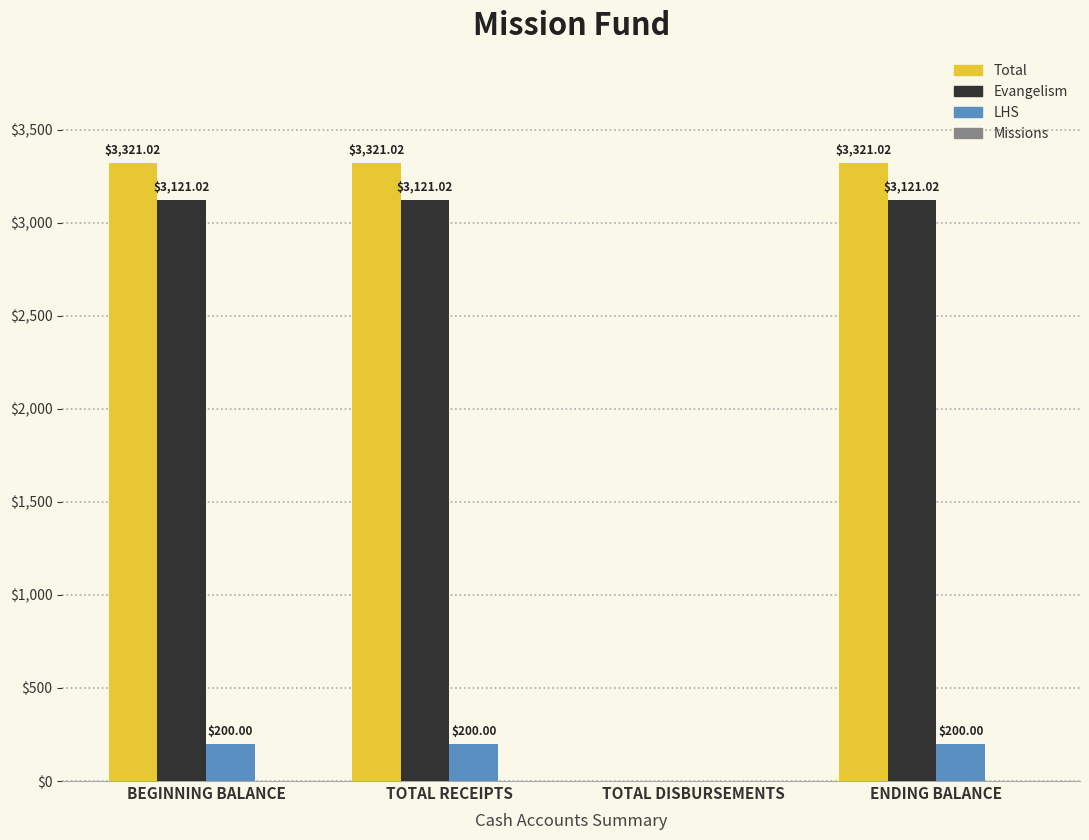

Between BEGINNING BALANCE and TOTAL DISBURSEMENTS, which series saw the biggest shift?

Total